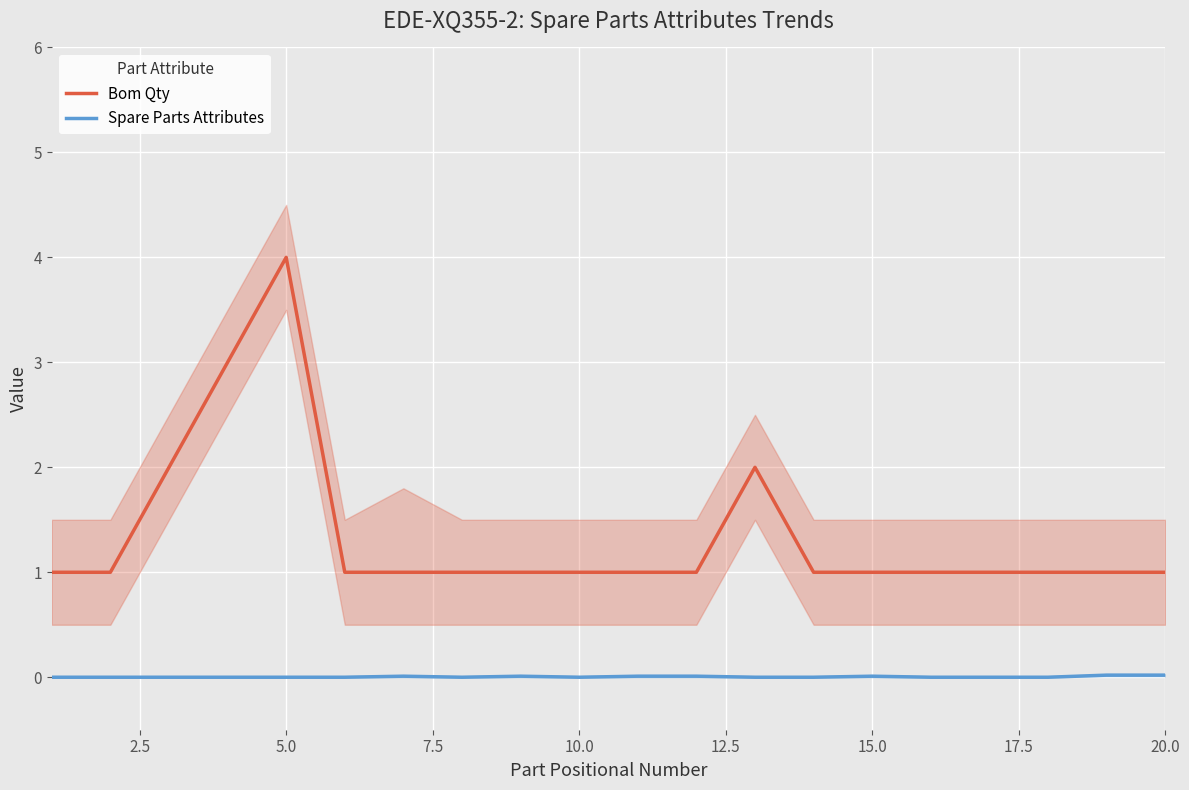

True or false: Bom Qty and Spare Parts Attributes intersect in this chart.

False